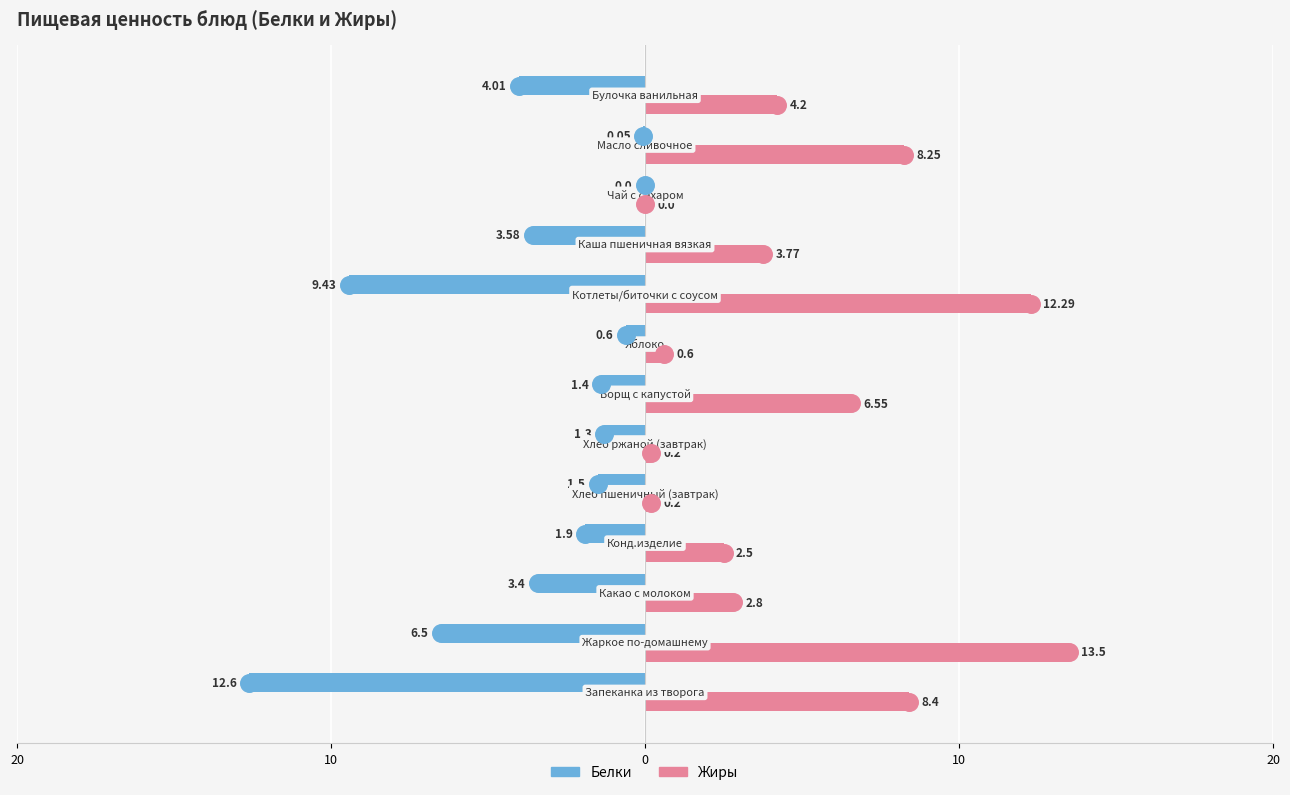

Which series contains the lowest Y value?

Белки